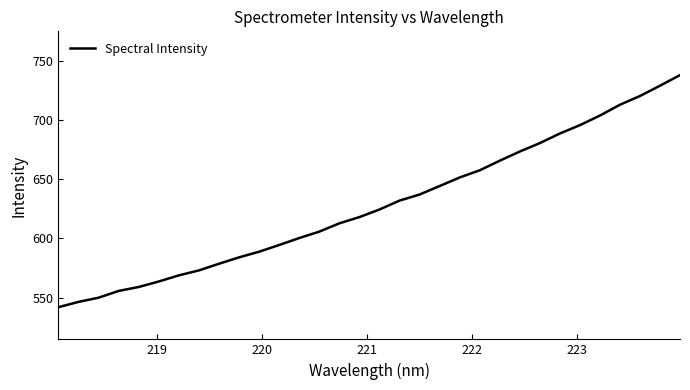

What is the minimum value shown in the chart?

542.1